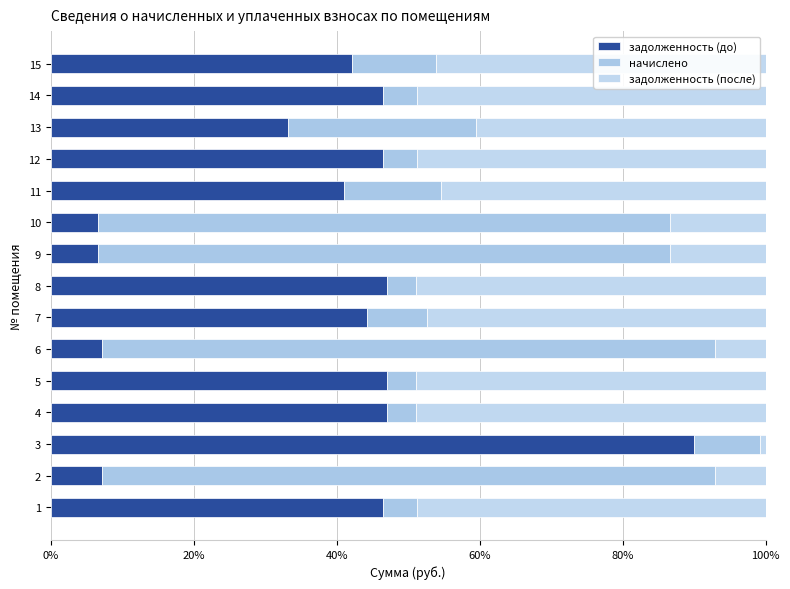

What is the sum of all задолженность (до) values?

558.5